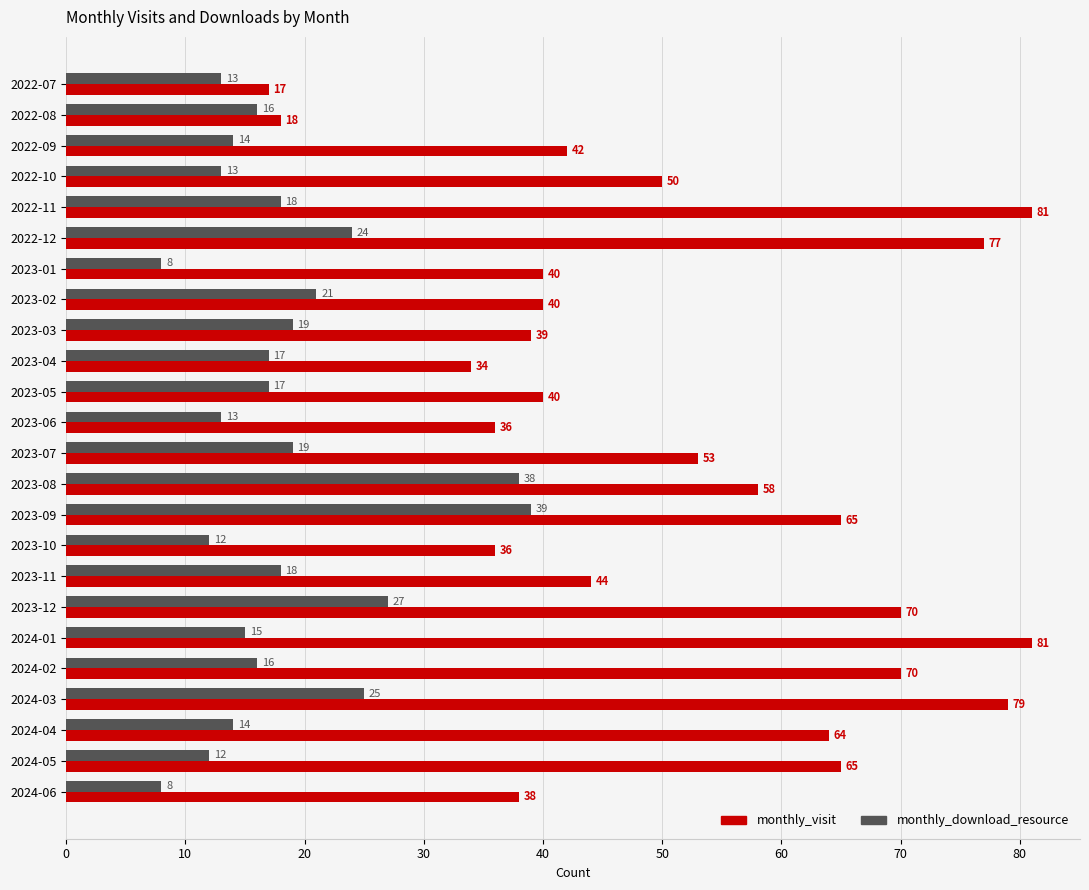

At which label is monthly_visit closest to 49?

2022-10